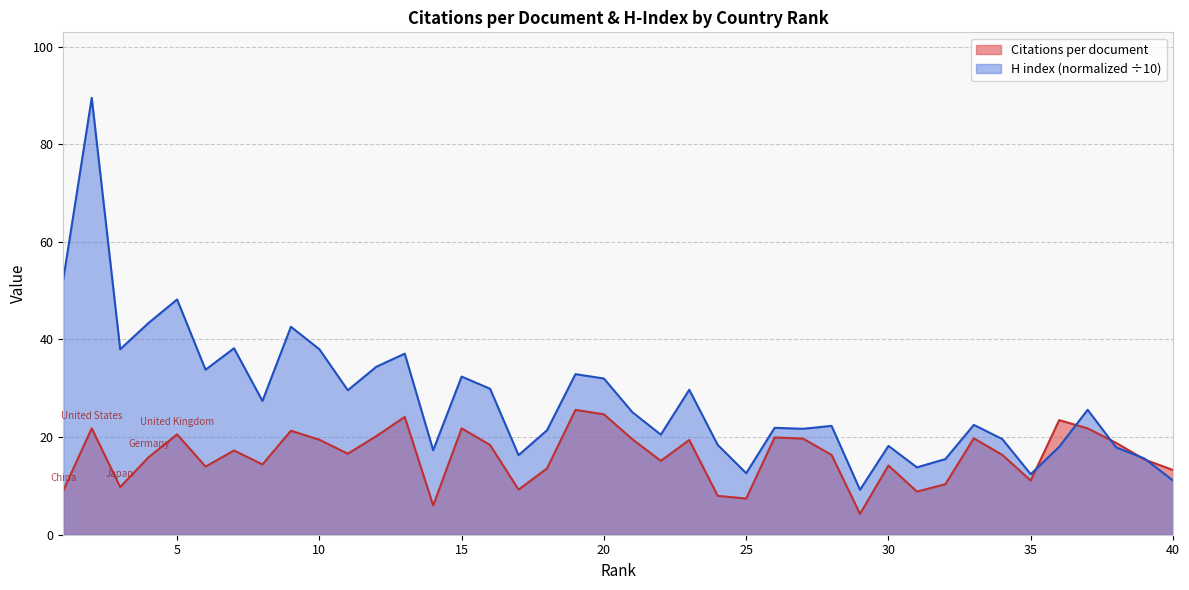

Is the value of Citations per document at 31 greater than the value of H index (normalized) at 15?

No